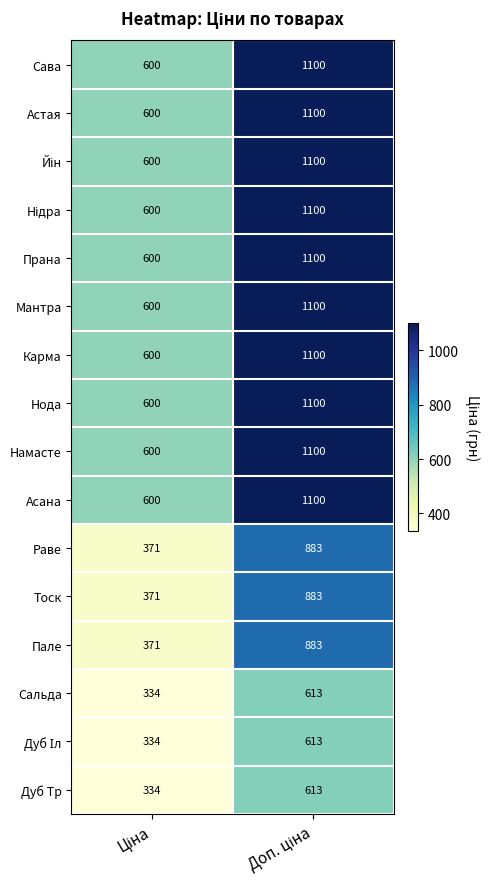

Count the number of categories in the chart.

2